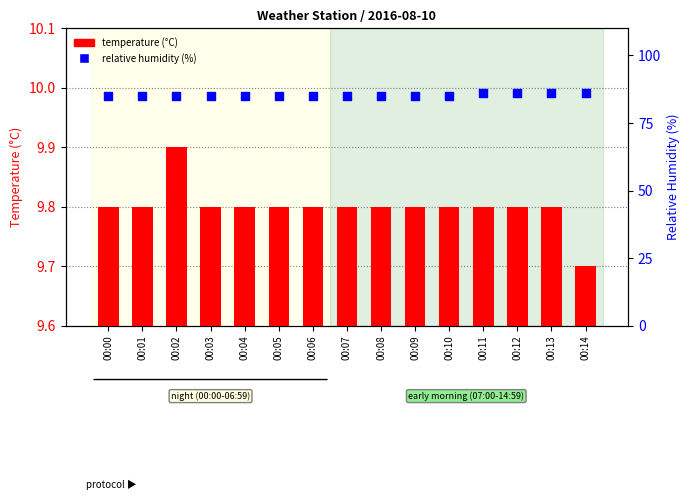

What is the total value across all series at 00:09?

94.8